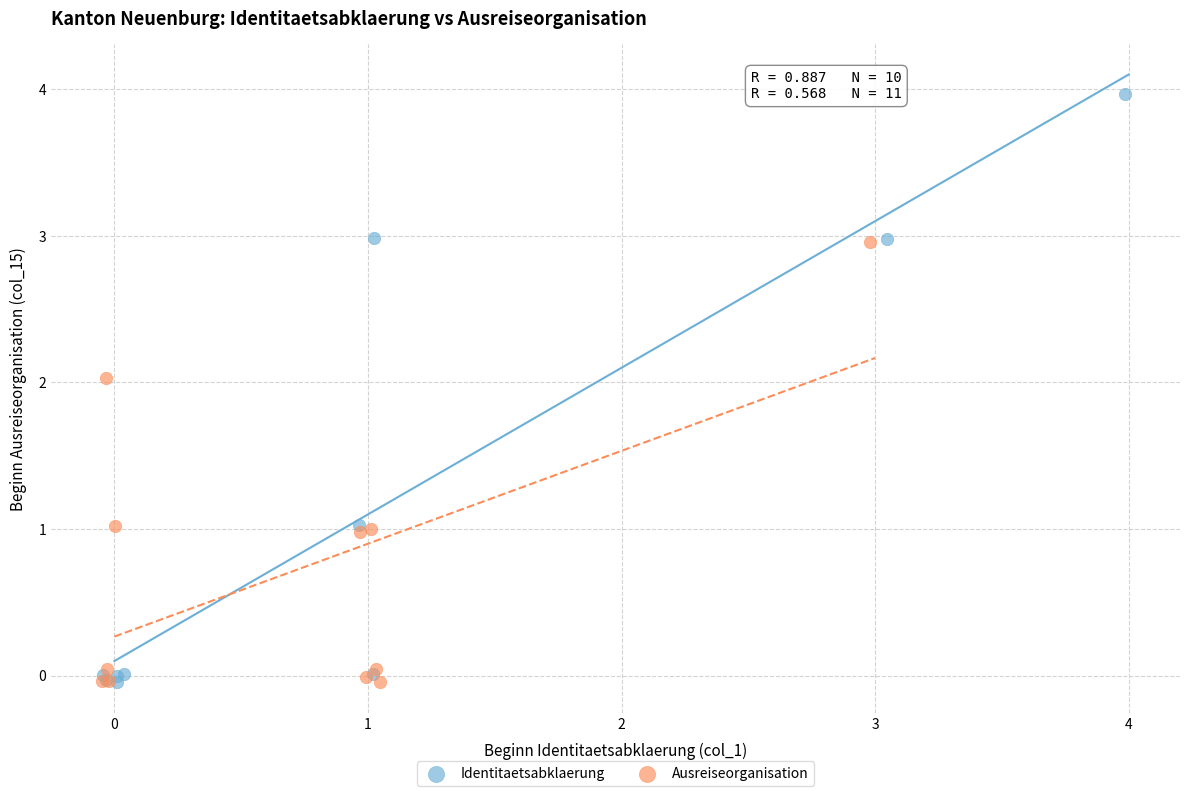

Which series reaches the maximum Y coordinate?

Identitaetsabklaerung